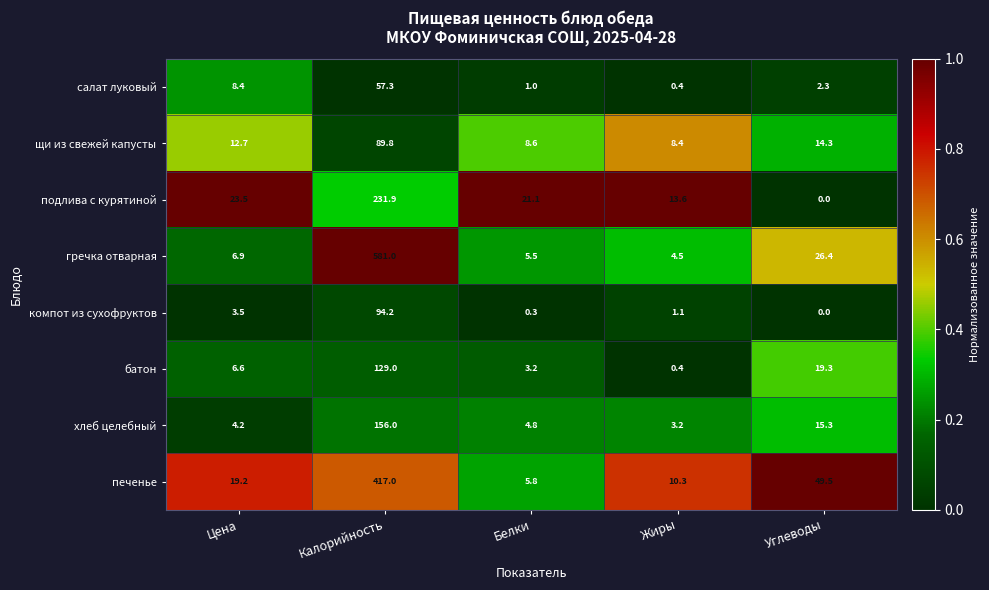

What is the difference between the батон values at Углеводы and Белки?

16.1